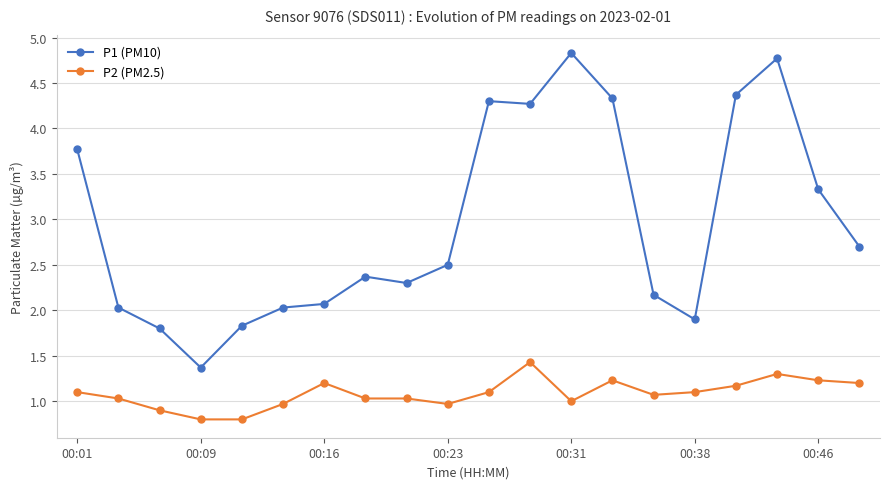

What is the smallest value displayed?

0.8